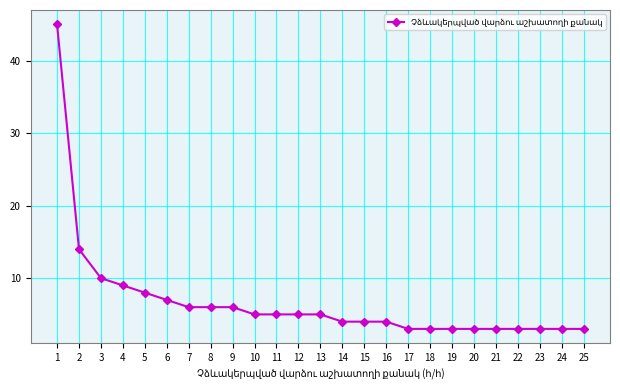

What is the sum of all values?

170